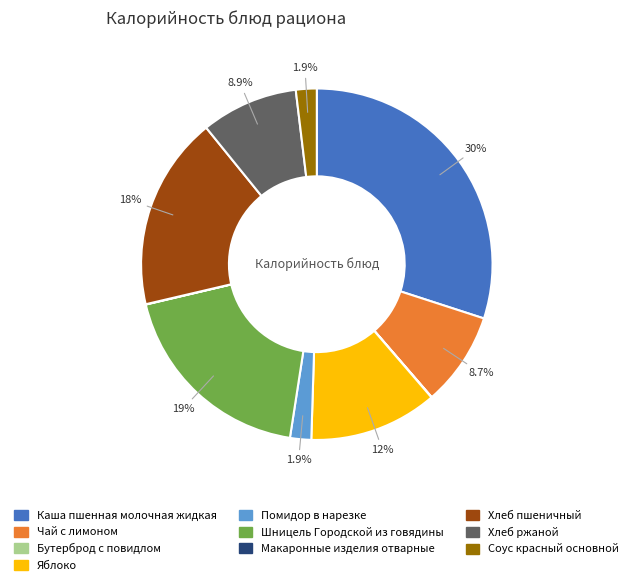

Does Хлеб пшеничный represent more than half of the total?

No